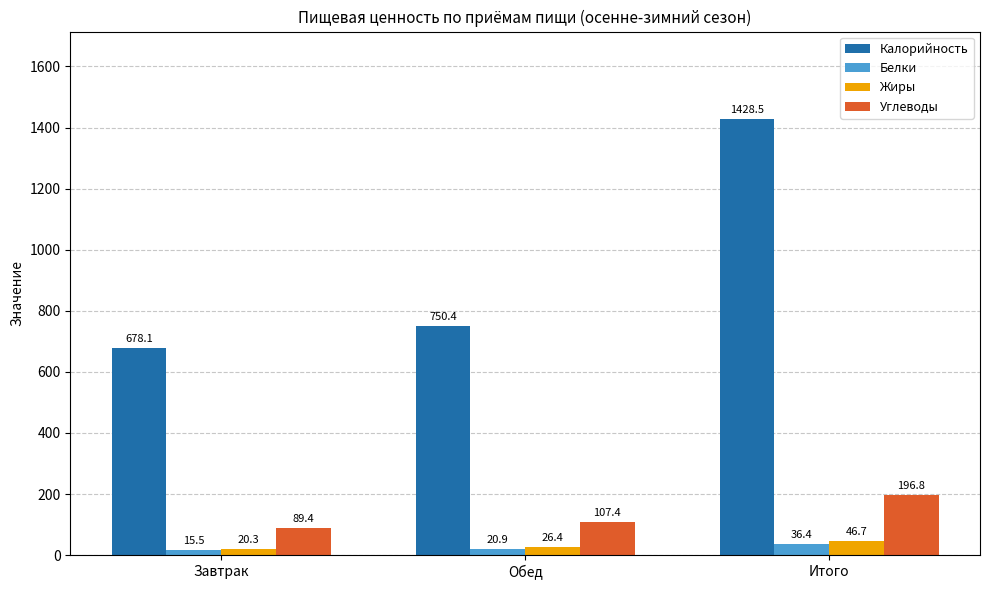

Which series has the largest total across all categories?

Калорийность